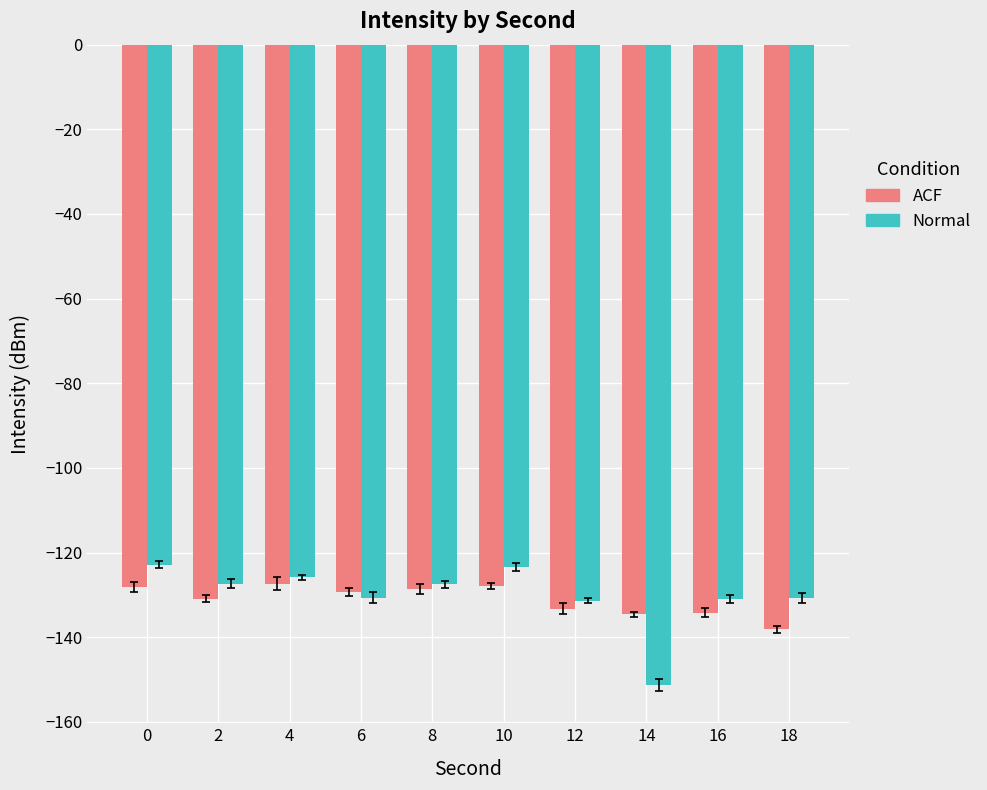

What is the difference between the highest and lowest values at 12?

2.0